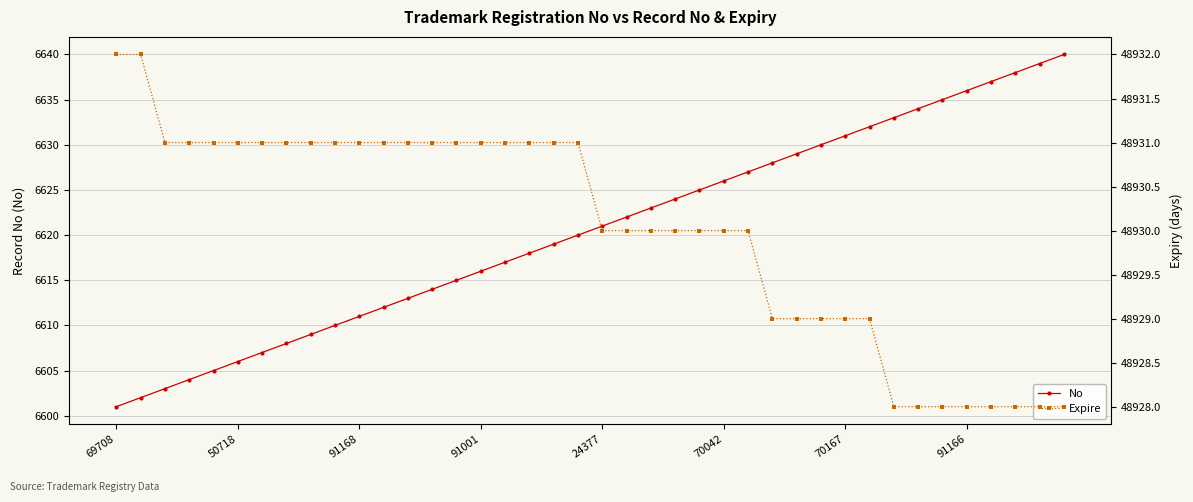

At 26, list the series in order from largest to smallest.

Expire, No